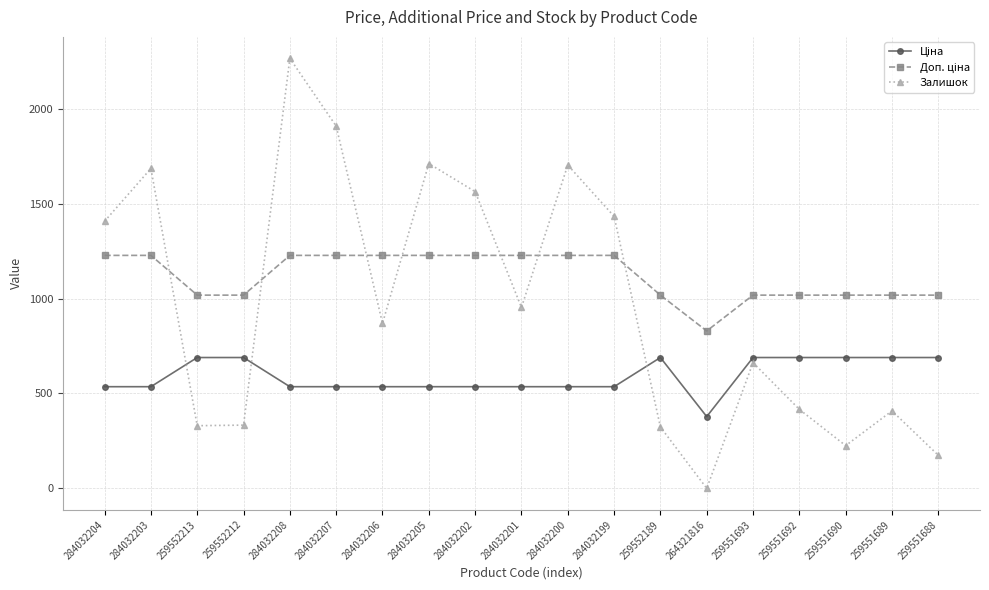

At how many categories does at least one series exceed 1130?

10